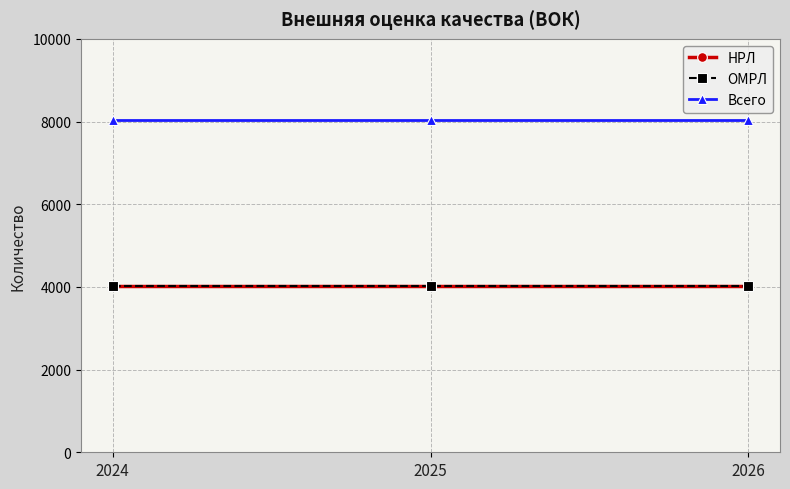

Does the chart have visible grid lines?

Yes